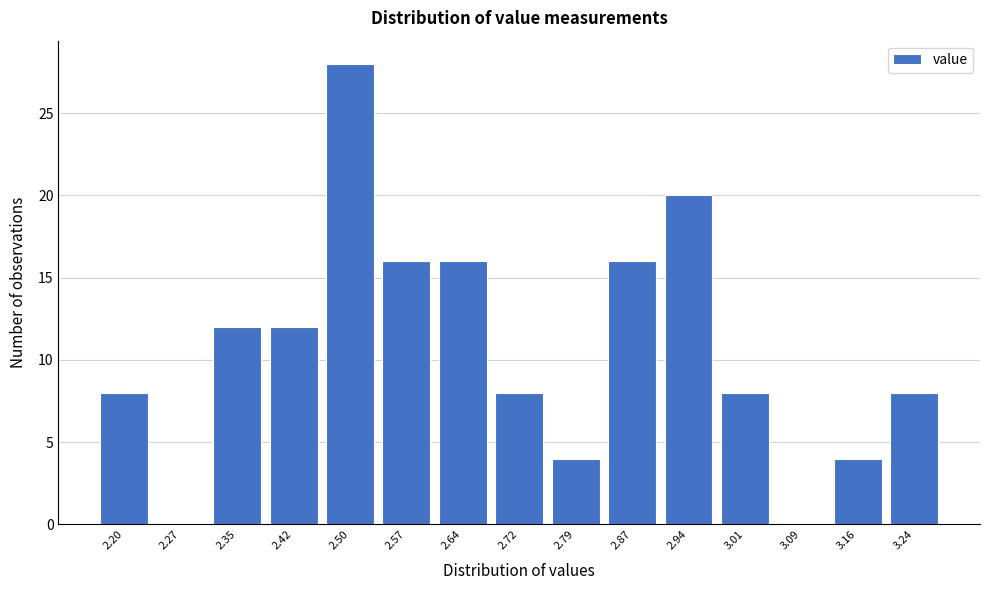

Reading right to left, what are all the values shown in this chart?

3.24=8	3.16=4	3.09=0	3.01=8	2.94=20	2.87=16	2.79=4	2.72=8	2.64=16	2.57=16	2.50=28	2.42=12	2.35=12	2.27=0	2.20=8